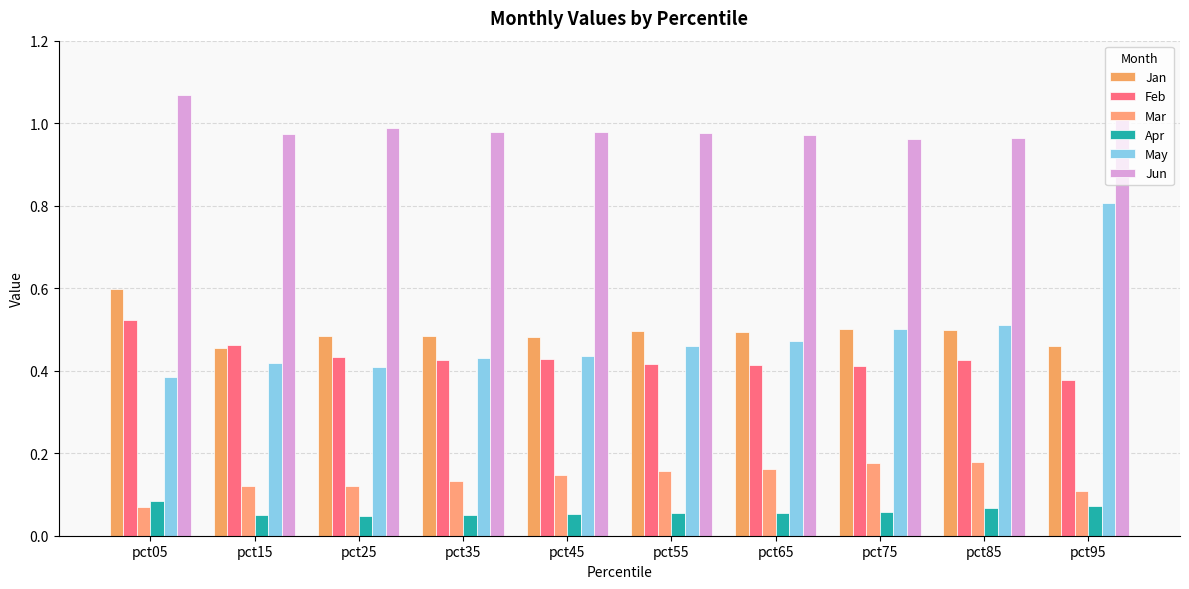

The value of Feb at pct55 is 0.4. True or false?

True